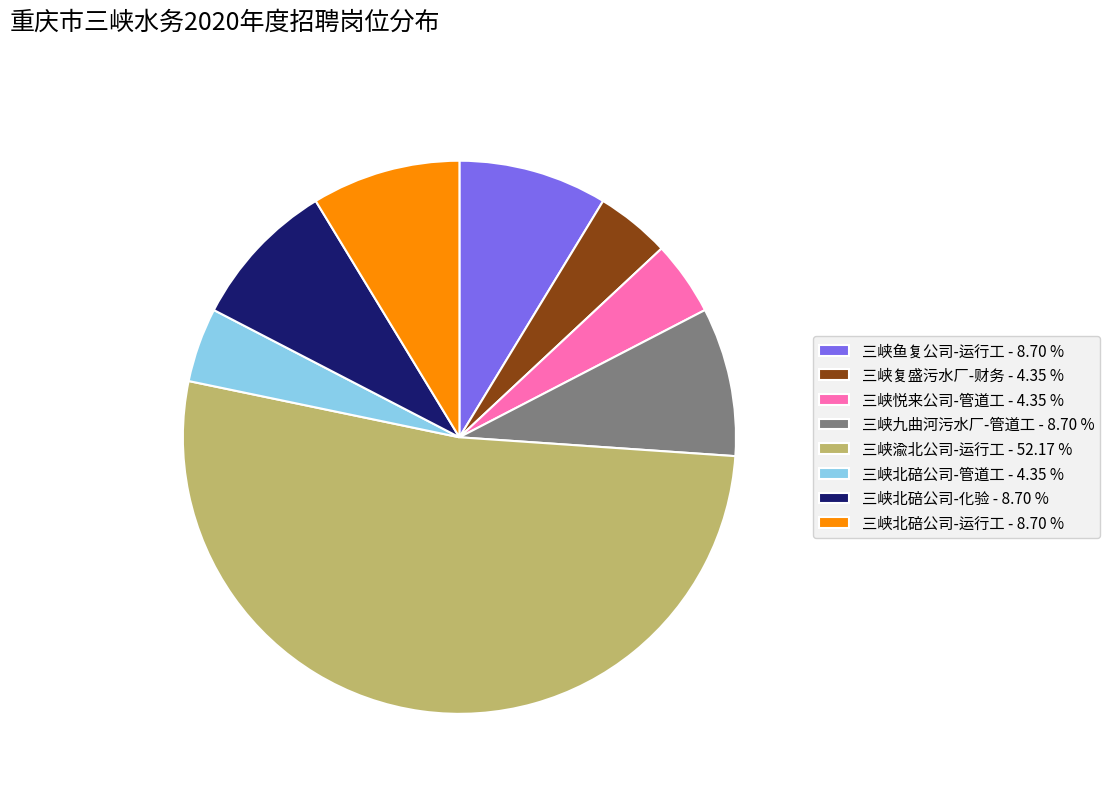

Is the sum of 三峡九曲河污水厂-管道工 - 8.70 % and 三峡北碚公司-管道工 - 4.35 % greater than half?

No